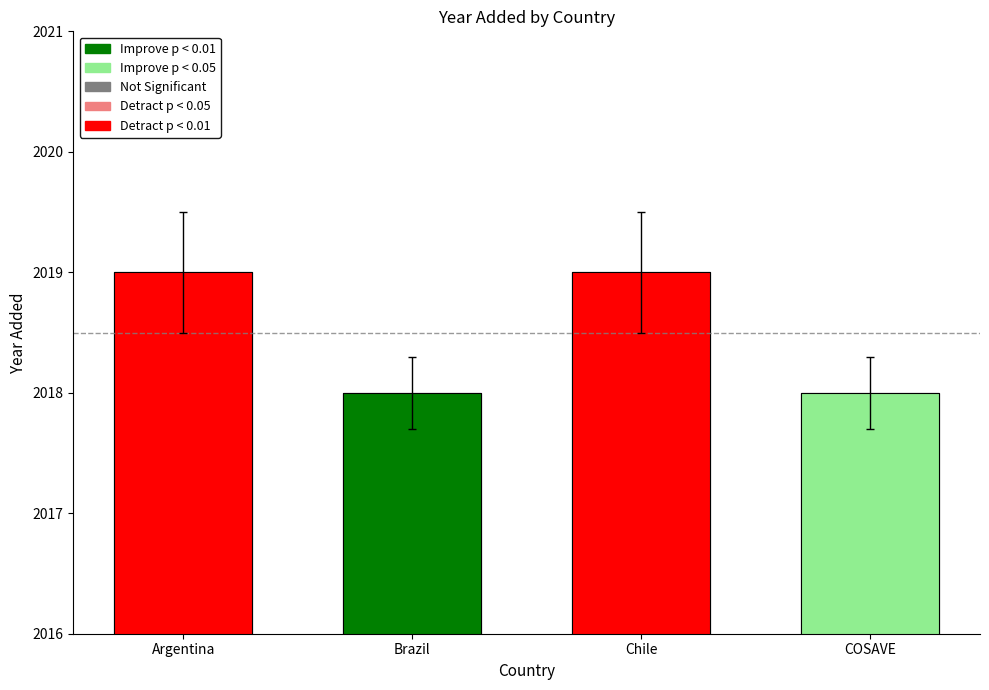

What position from the left is Chile?

3